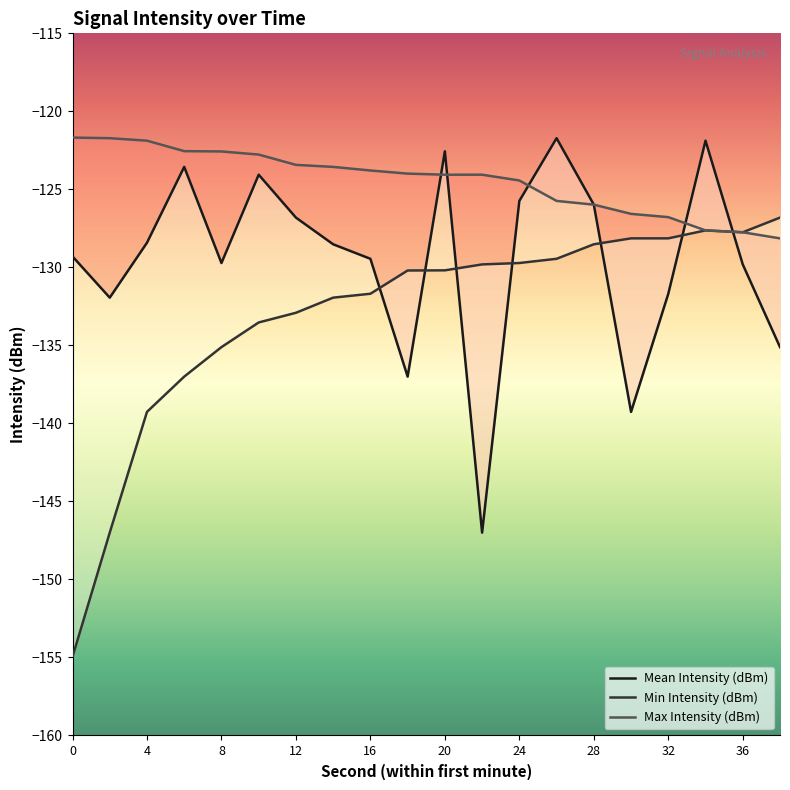

Reading right to left, transcribe all the data shown in this chart.

Mean Intensity (dBm): 38=-135.1	36=-129.8	34=-121.9	32=-131.7	30=-139.3	28=-126.0	26=-121.7	24=-125.7	22=-147.0	20=-122.6	18=-137.0	16=-129.4	14=-128.5	12=-126.8	10=-124.1	8=-129.7	6=-123.6	4=-128.4	2=-131.9	0=-129.3
Min Intensity (dBm): 38=-126.8	36=-127.8	34=-127.6	32=-128.1	30=-128.1	28=-128.5	26=-129.4	24=-129.7	22=-129.8	20=-130.2	18=-130.2	16=-131.7	14=-131.9	12=-132.9	10=-133.5	8=-135.1	6=-137.0	4=-139.3	2=-147.0	0=-155.0
Max Intensity (dBm): 38=-128.1	36=-127.8	34=-127.6	32=-126.8	30=-126.6	28=-126.0	26=-125.7	24=-124.4	22=-124.1	20=-124.1	18=-124.0	16=-123.8	14=-123.6	12=-123.4	10=-122.8	8=-122.6	6=-122.5	4=-121.9	2=-121.7	0=-121.7